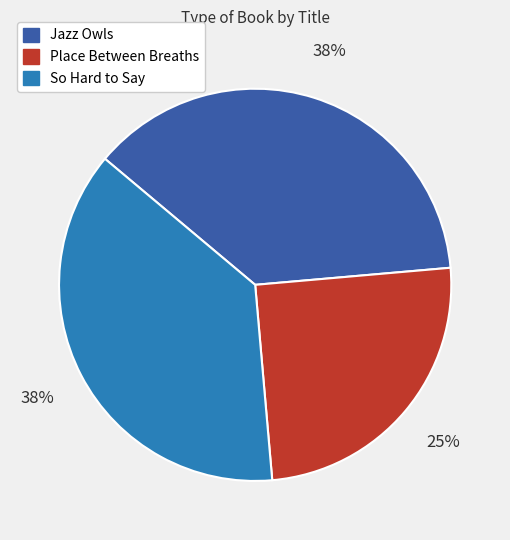

To the nearest percent, what percentage of the pie is Place Between Breaths?

25%